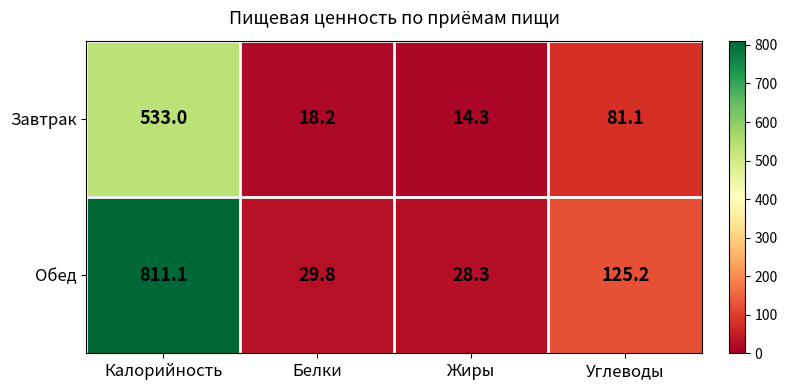

List the series in order of their peak value, lowest first.

Завтрак, Обед